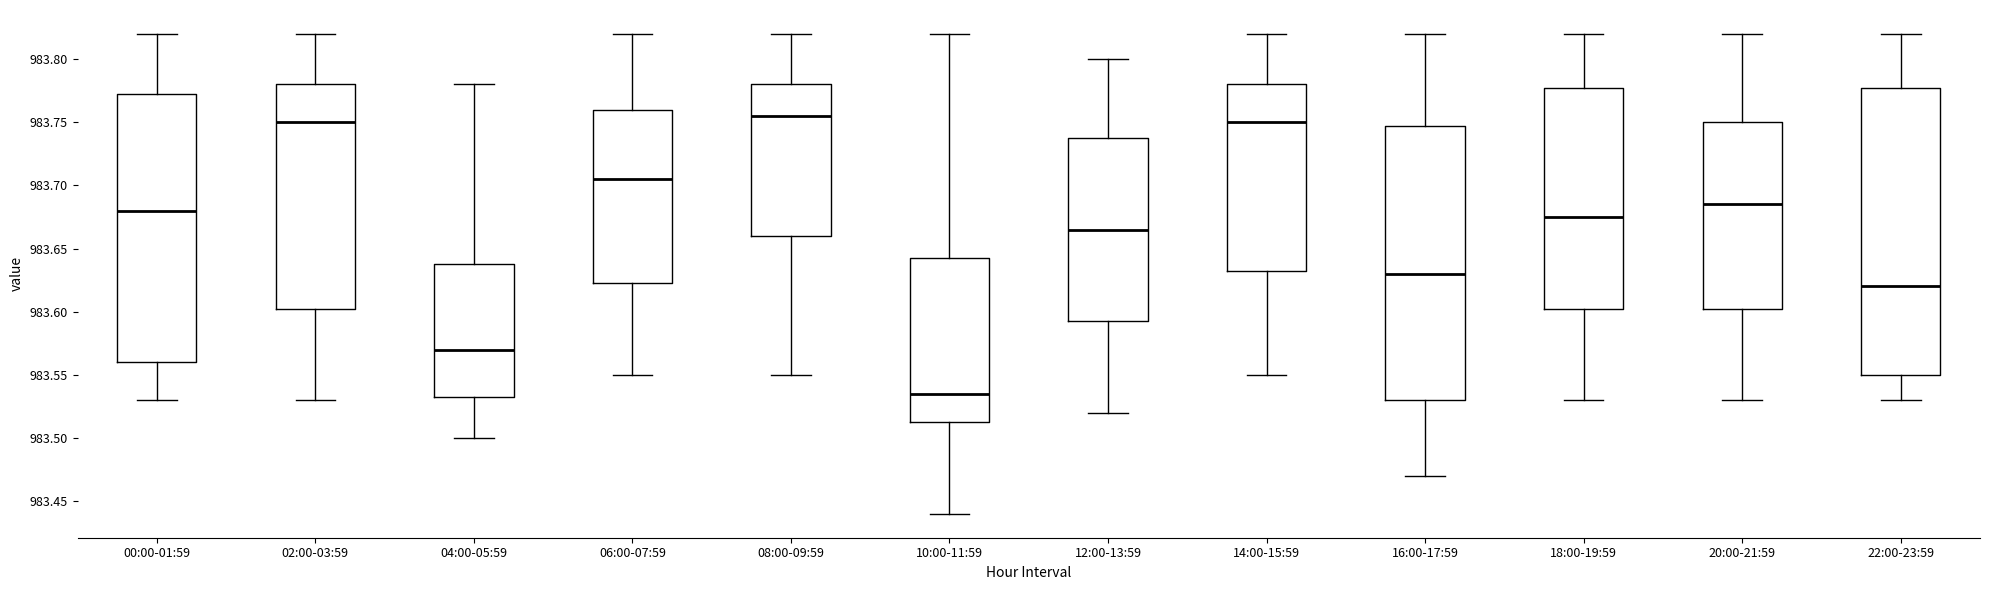

Reading left to right, read every box against the y-axis: the position of its median line, the range the box covers, and the ends of its whiskers. The values are not printed on the chart, so give them approximately, as read against the axis.

00:00-01:59: median 983.680, box 983.560 to 983.775, whiskers 983.530 to 983.820
02:00-03:59: median 983.750, box 983.605 to 983.780, whiskers 983.530 to 983.820
04:00-05:59: median 983.570, box 983.535 to 983.640, whiskers 983.500 to 983.780
06:00-07:59: median 983.705, box 983.625 to 983.760, whiskers 983.550 to 983.820
08:00-09:59: median 983.755, box 983.660 to 983.780, whiskers 983.550 to 983.820
10:00-11:59: median 983.535, box 983.515 to 983.645, whiskers 983.440 to 983.820
12:00-13:59: median 983.665, box 983.595 to 983.740, whiskers 983.520 to 983.800
14:00-15:59: median 983.750, box 983.635 to 983.780, whiskers 983.550 to 983.820
16:00-17:59: median 983.630, box 983.530 to 983.750, whiskers 983.470 to 983.820
18:00-19:59: median 983.675, box 983.605 to 983.780, whiskers 983.530 to 983.820
20:00-21:59: median 983.685, box 983.605 to 983.750, whiskers 983.530 to 983.820
22:00-23:59: median 983.620, box 983.550 to 983.780, whiskers 983.530 to 983.820